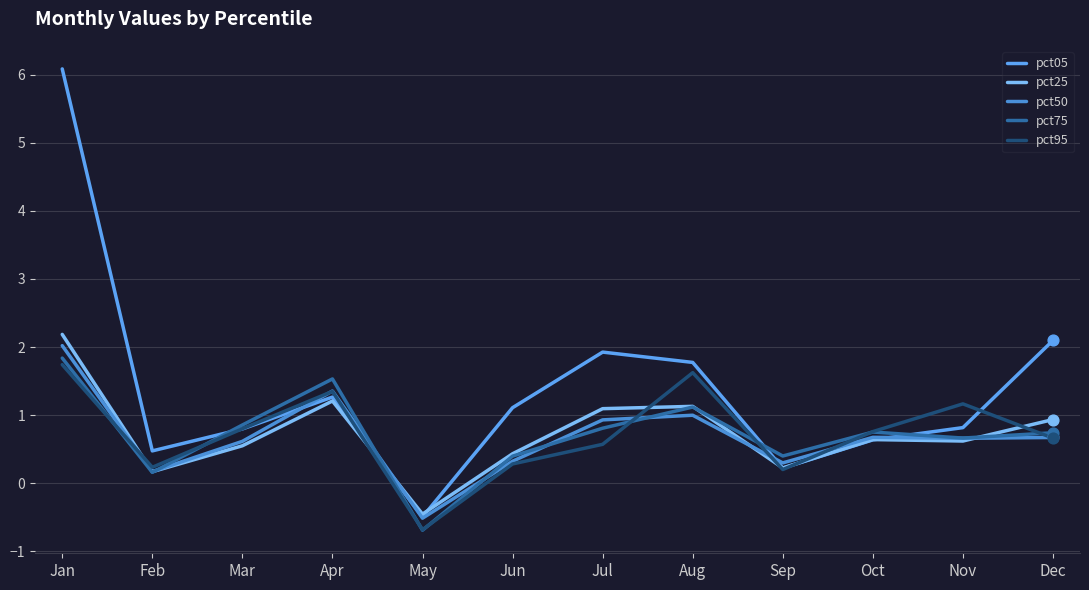

At how many categories does at least one series exceed 5?

1